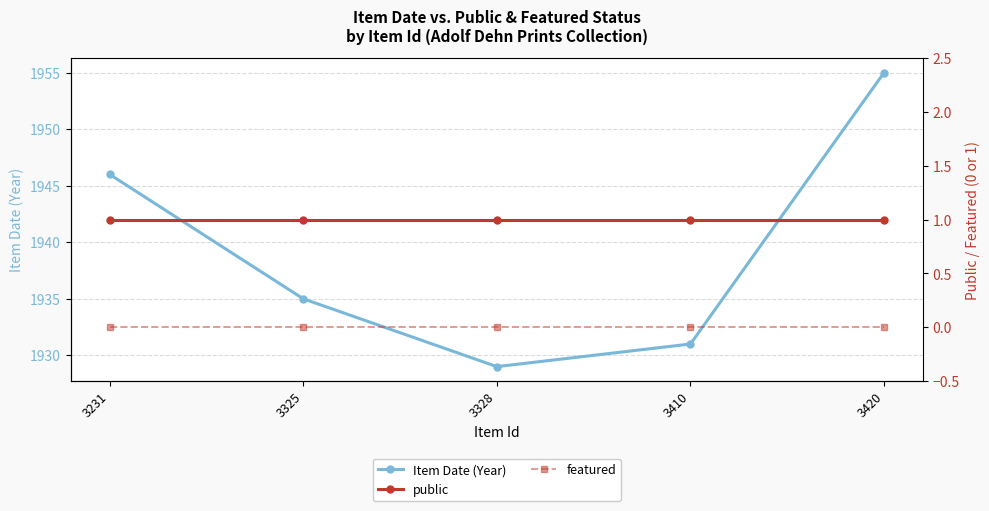

True or false: Item Date (Year) and featured intersect in this chart.

False